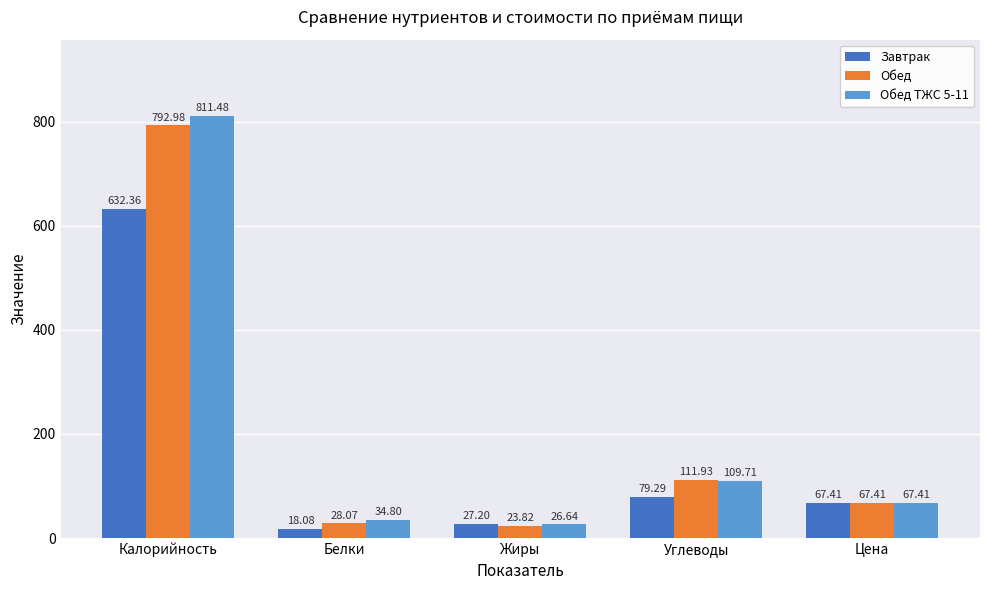

How many bars are there in total?

15